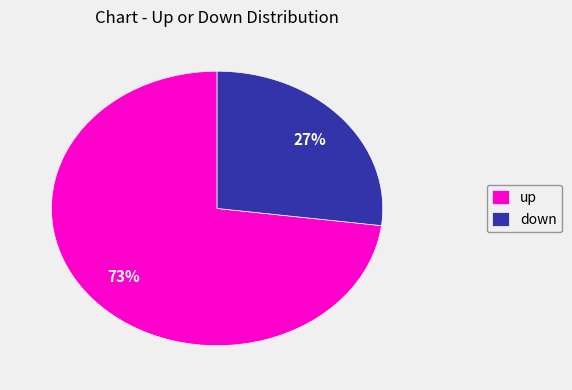

The down slice represents 21% of the pie. True or false?

False